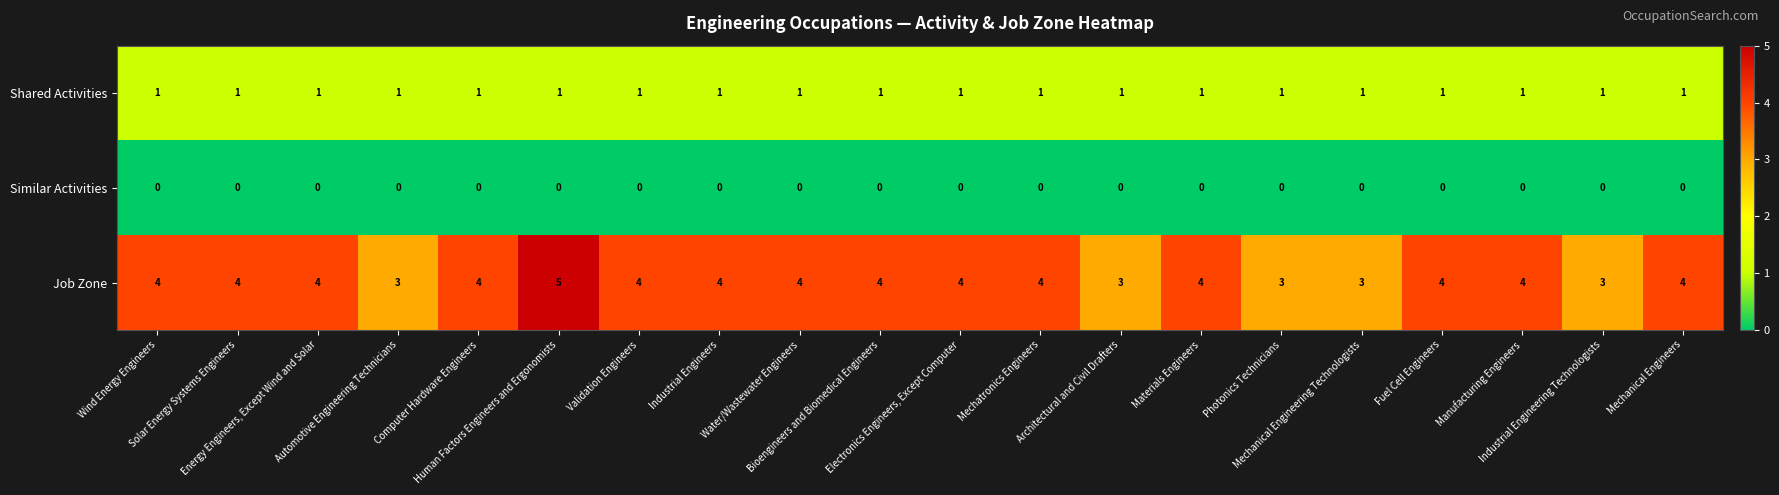

At how many categories does at least one series exceed 2?

20